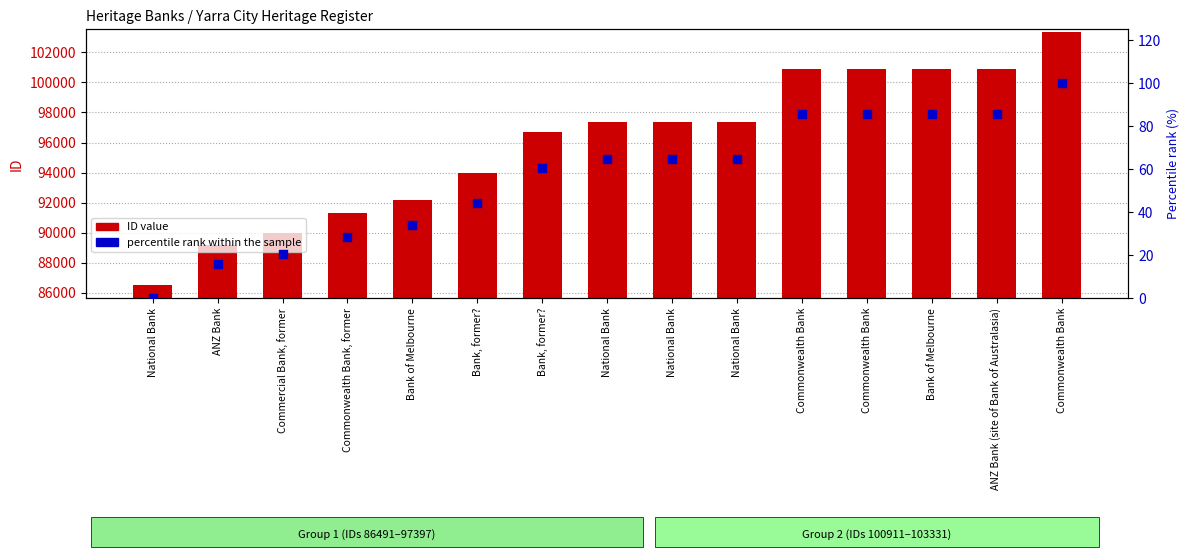

Is the value of percentile rank within the sample at ANZ Bank greater than the value of ID value at Commonwealth Bank, former?

No